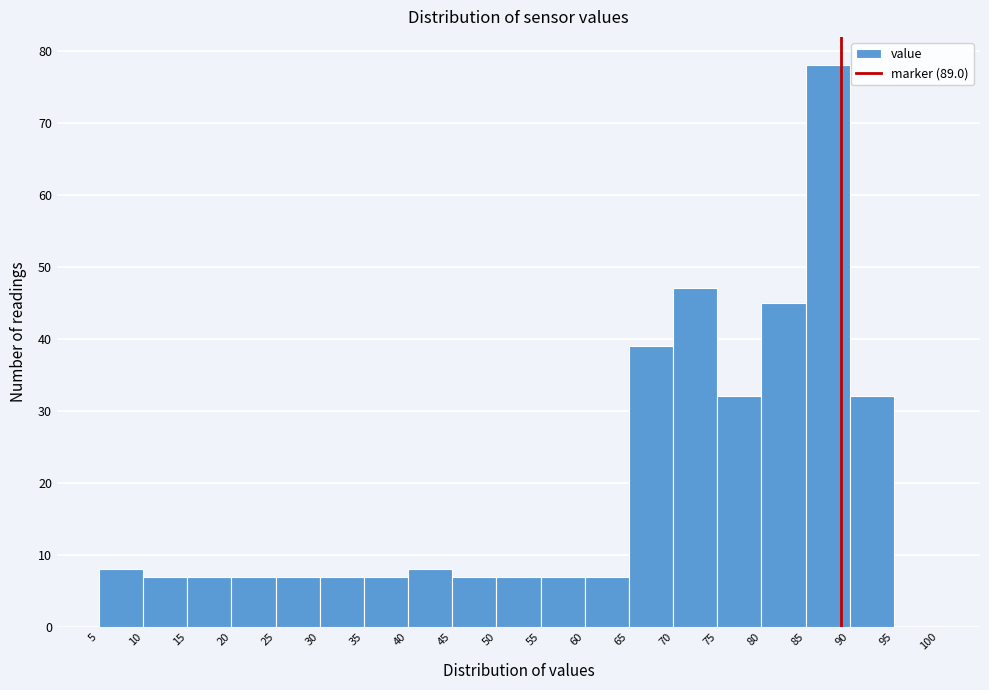

What is the height of the bar covering 30 to 35 on the x-axis? The values are not printed on the chart, so give them approximately, as read against the axis.

7